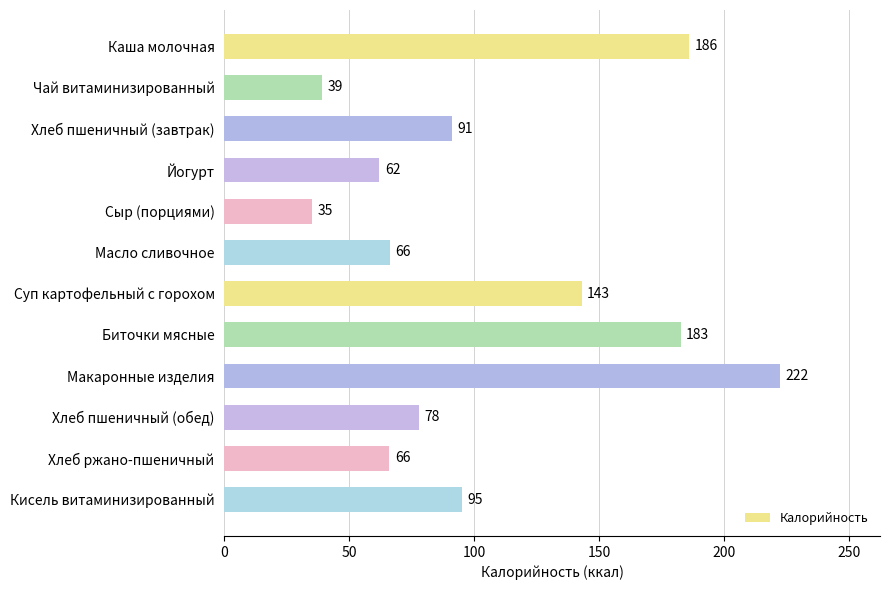

The value at Хлеб пшеничный (обед) is 78.0. True or false?

True